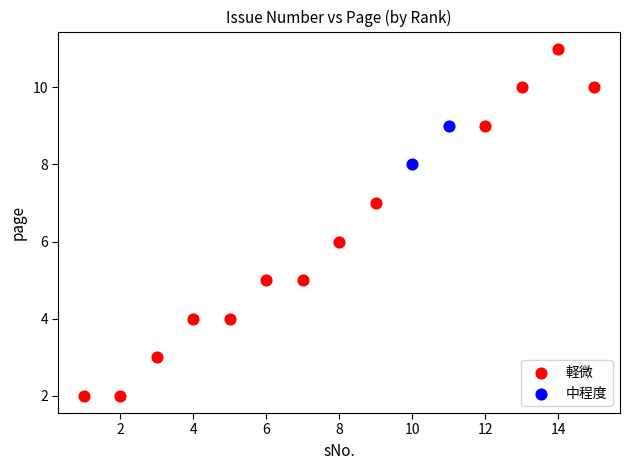

What are all the series names shown in the legend?

軽微, 中程度